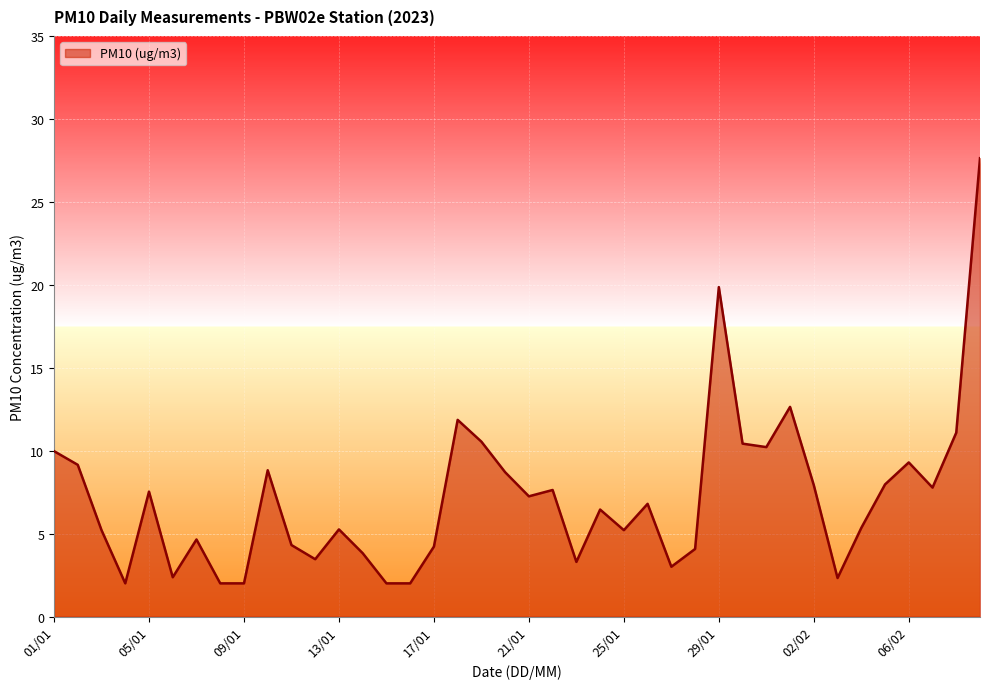

What is the greatest value displayed?

27.6